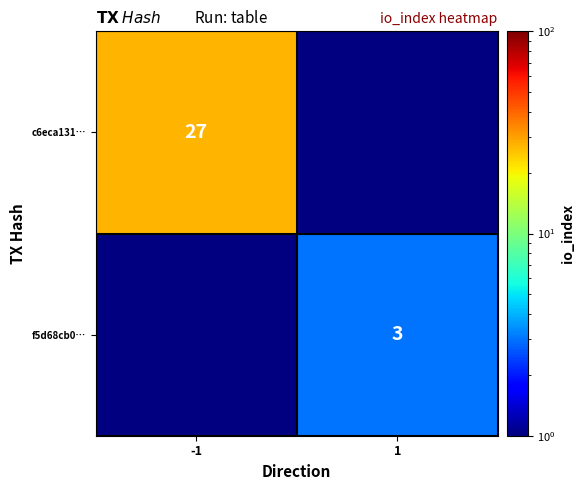

At which category does the chart reach its minimum across all series?

1